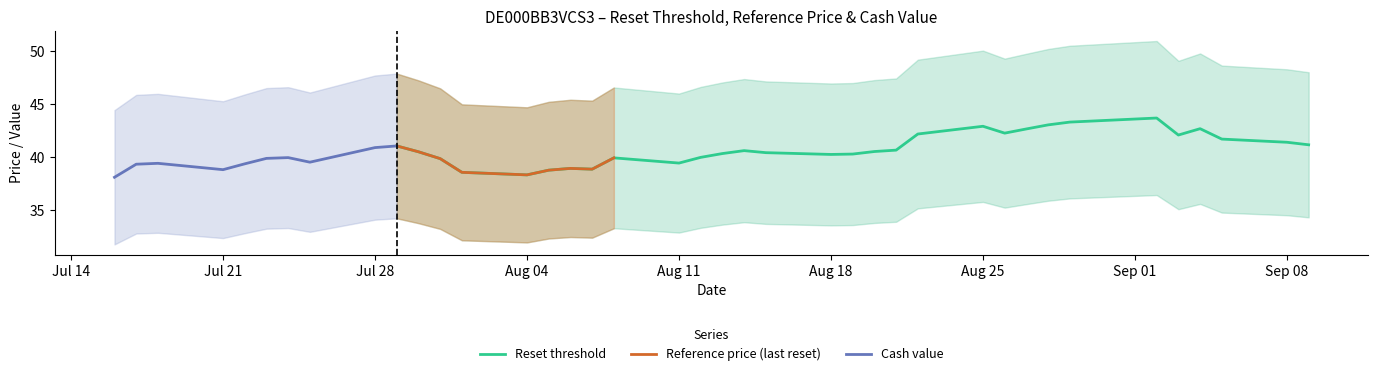

Which series has the widest spread of values?

Reset threshold